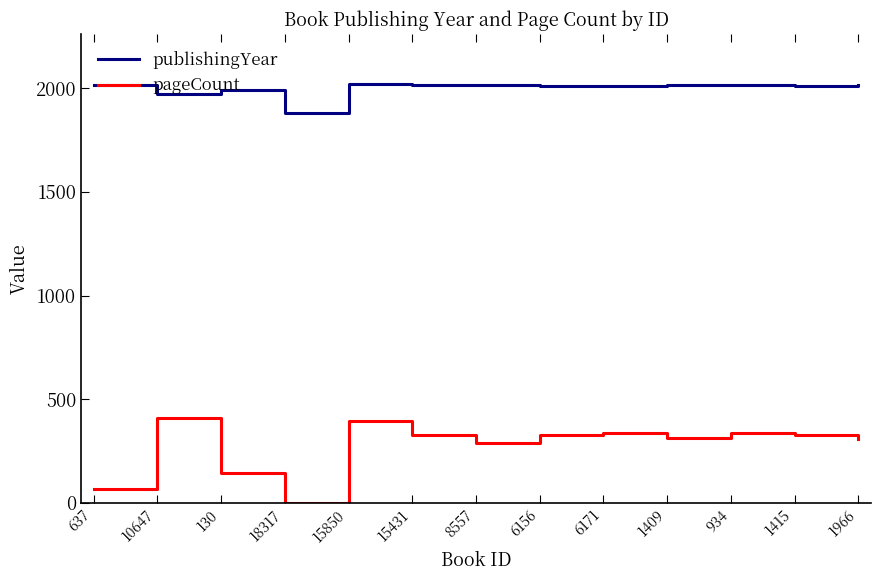

Where does the publishingYear series first go above 2014?

637